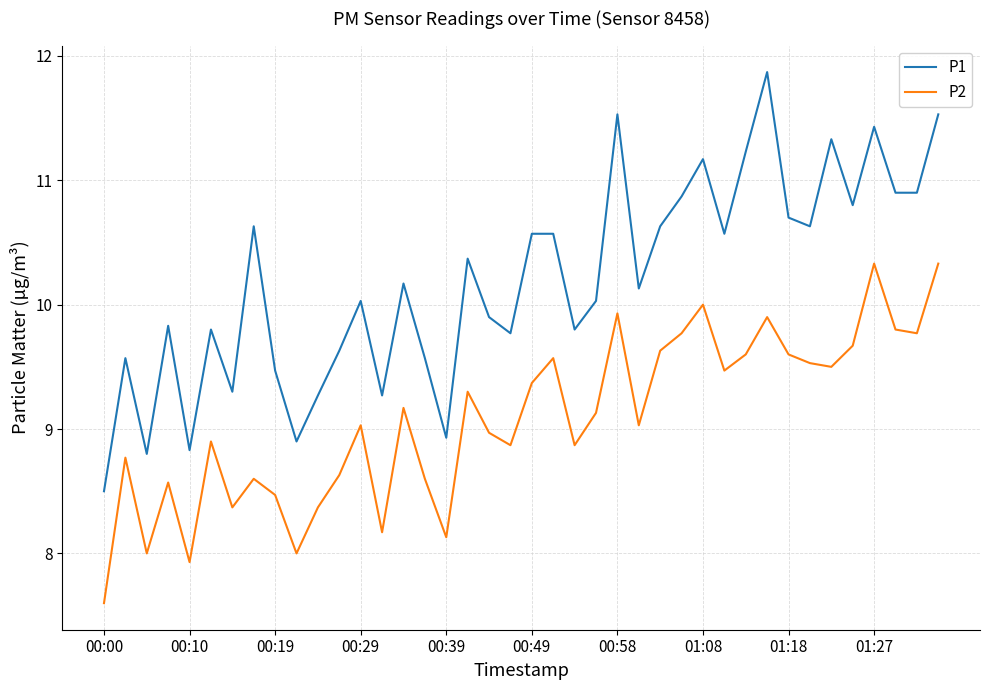

List the series in order of their peak value, highest first.

P1, P2